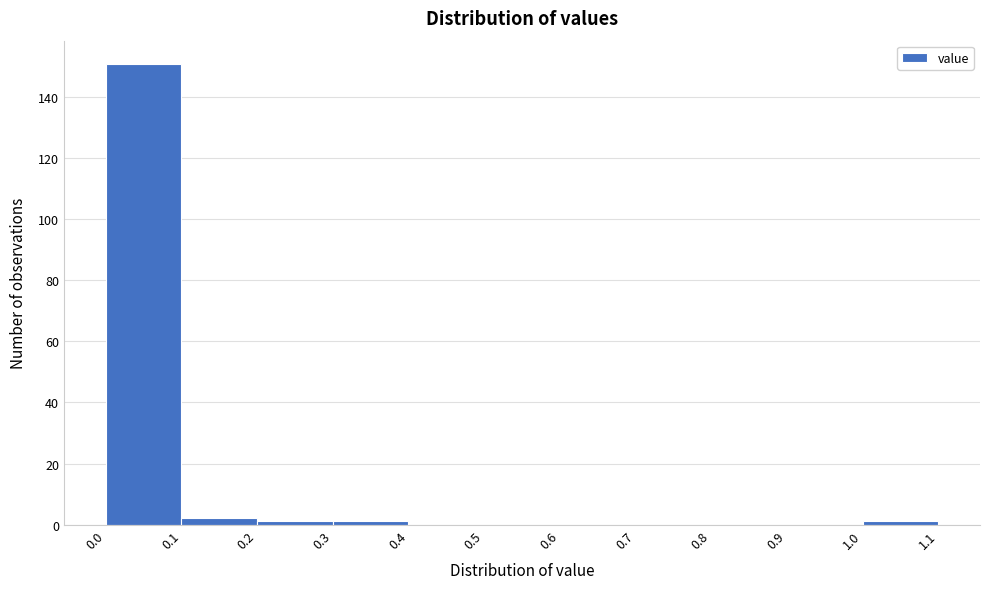

Which range on the x-axis has the tallest bar?

0.0 to 0.1